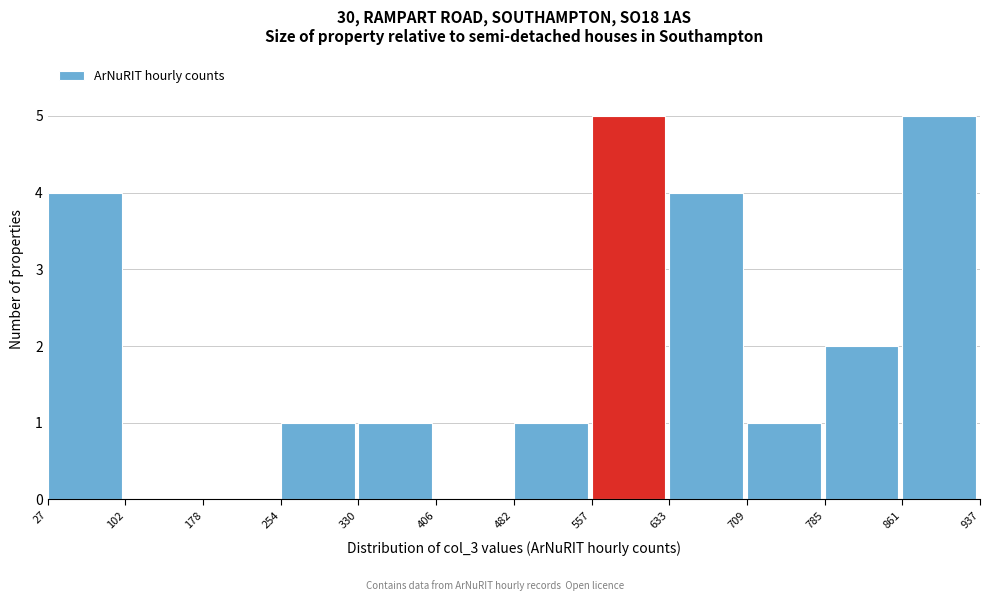

Reading left to right, transcribe this chart: for each bar, give the range it covers on the x-axis and its height. The values are not printed on the chart, so give them approximately, as read against the axis.

27 to 102: 4
102 to 178: 0
178 to 254: 0
254 to 330: 1
330 to 406: 1
406 to 482: 0
482 to 557: 1
557 to 633: 5
633 to 709: 4
709 to 785: 1
785 to 861: 2
861 to 937: 5